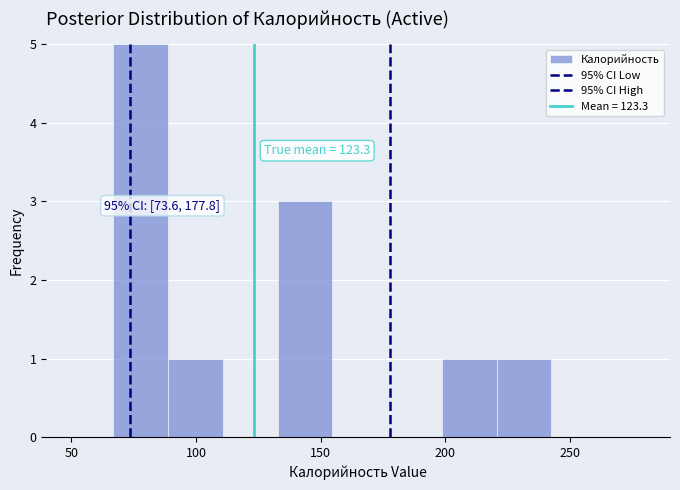

Over which range of the x-axis is the bar tallest?

65 to 90